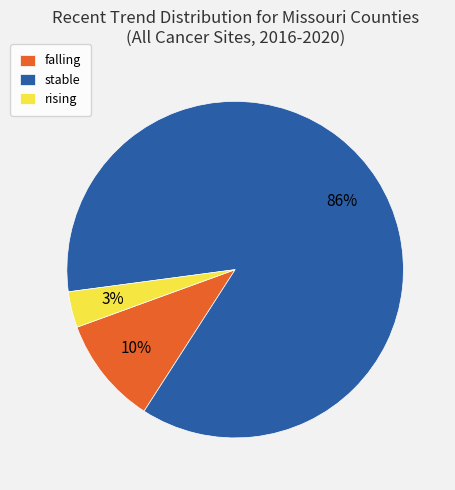

Is it true that rising is 16% of the pie?

False